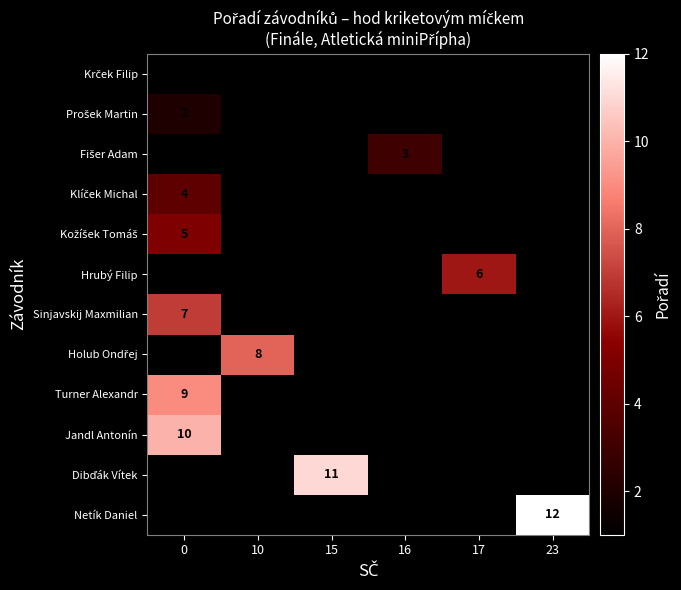

At which category does the chart reach its peak across all series?

23